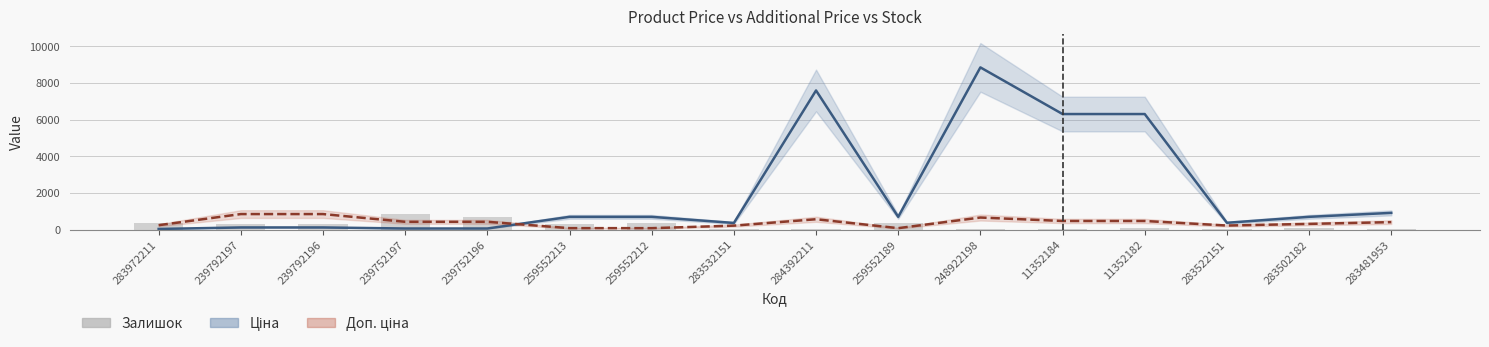

What is the maximum value shown in the chart?

8856.7